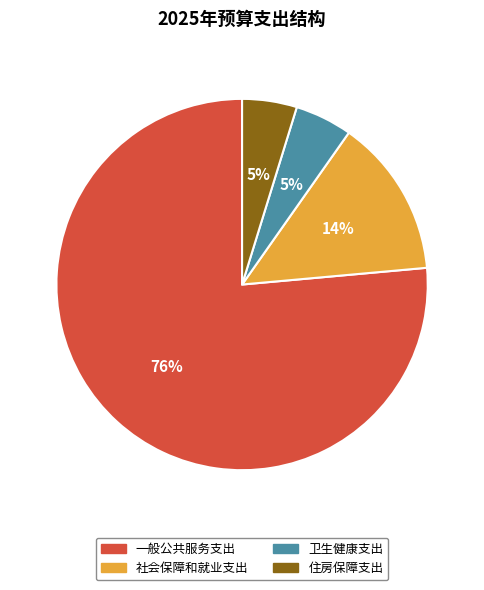

To the nearest percent, what percentage of the pie is 一般公共服务支出?

76%